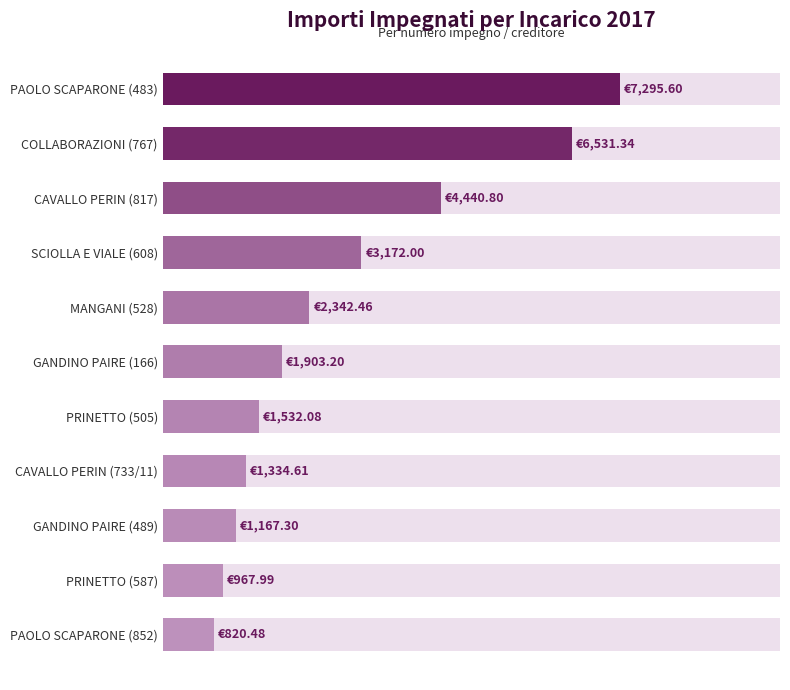

Reading left to right, extract all data points from this chart.

7295.6	6531.3	4440.8	3172.0	2342.5	1903.2	1532.1	1334.6	1167.3	968.0	820.5